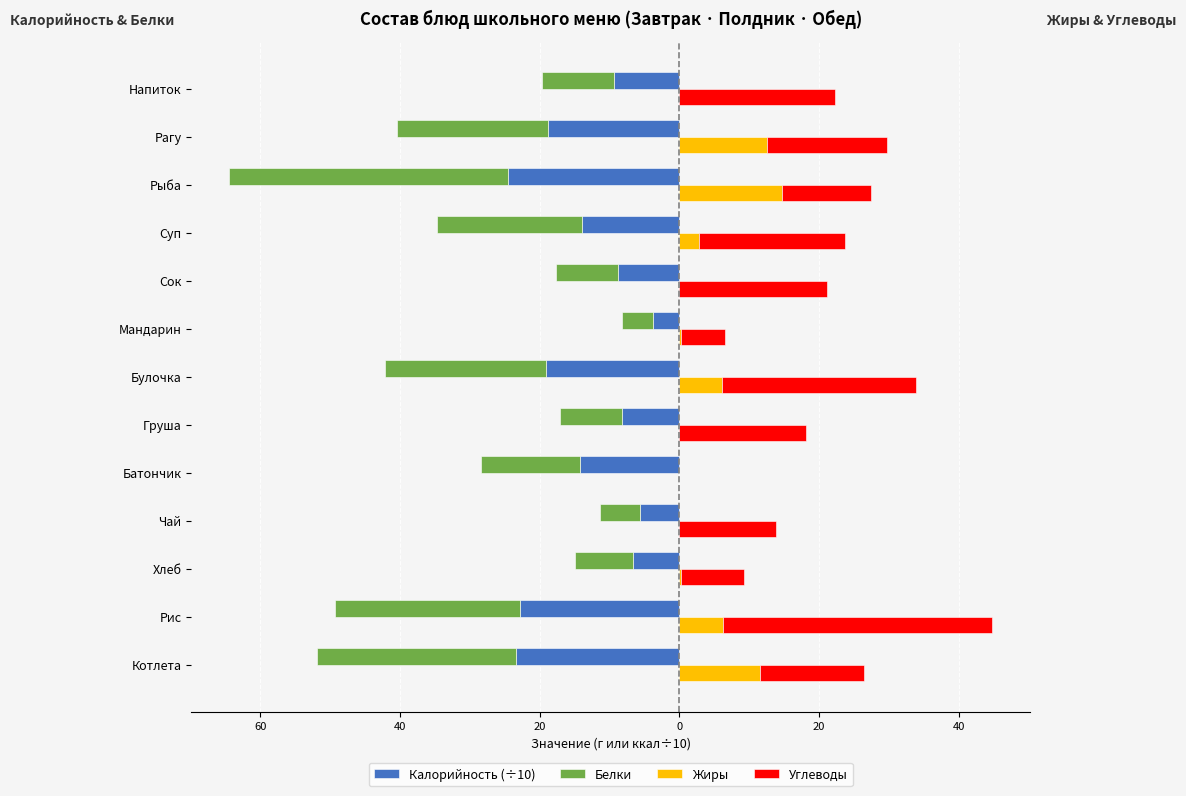

Reading left to right, transcribe all the data shown in this chart.

Калорийность (÷10): -23.4	-22.8	-6.7	-5.6	-14.2	-8.2	-19.1	-3.7	-8.8	-14.0	-24.5	-18.8	-9.3
Белки: -28.4	-26.5	-8.3	-5.8	-14.2	-8.9	-23.1	-4.5	-8.8	-20.8	-40.0	-21.8	-10.3
Жиры: 11.6	6.2	0.3	0.0	0.0	0.0	6.1	0.2	0.0	2.8	14.7	12.5	0.0
Углеводы: 14.8	38.6	9.0	13.9	0.0	18.2	27.8	6.3	21.2	21.0	12.7	17.3	22.3